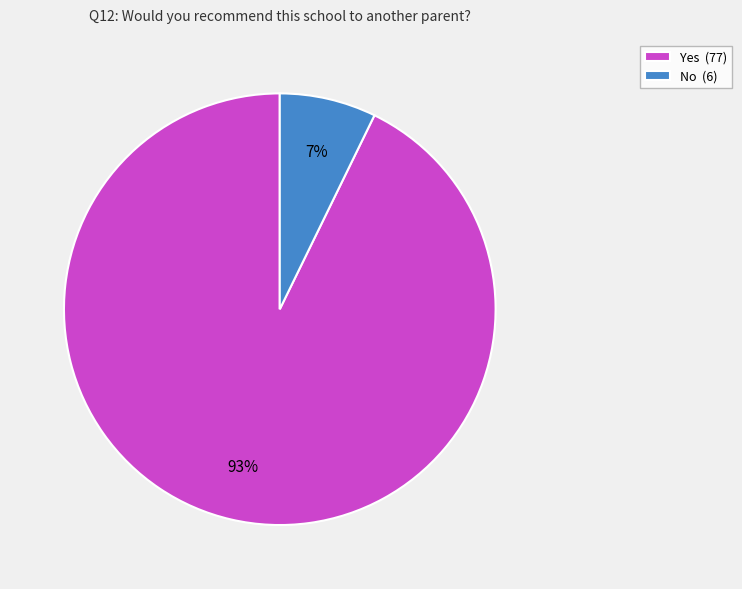

To the nearest percent, what is the difference between the largest and smallest slice percentages?

86%